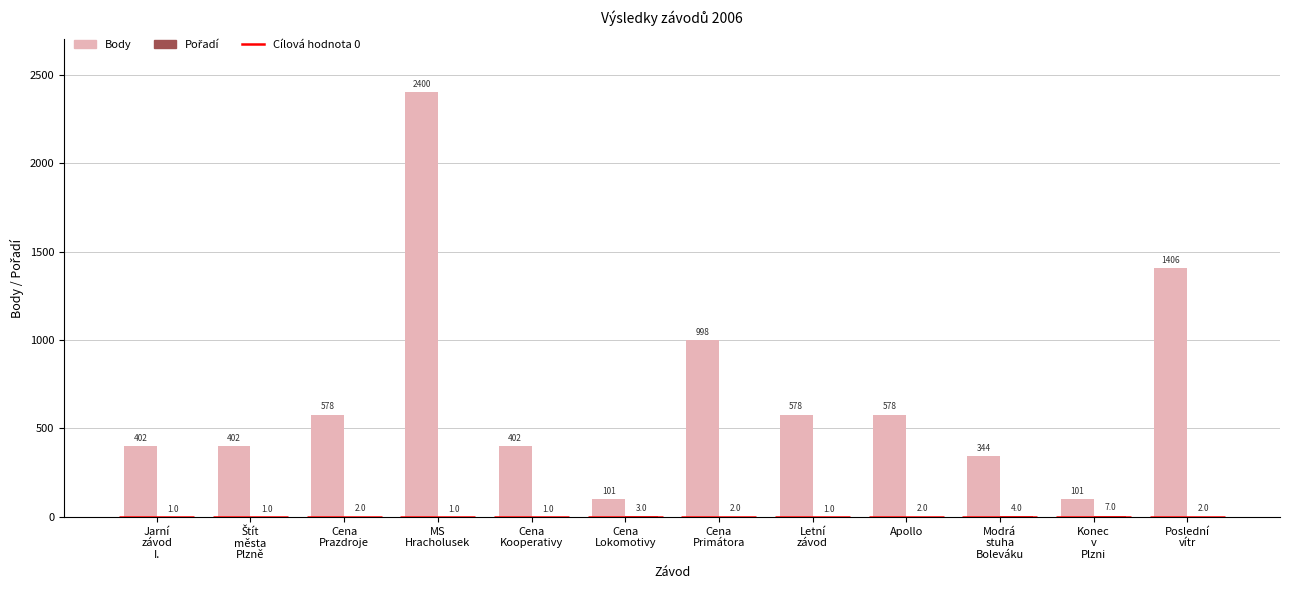

Is it true that Body equals 578 at Apollo?

True